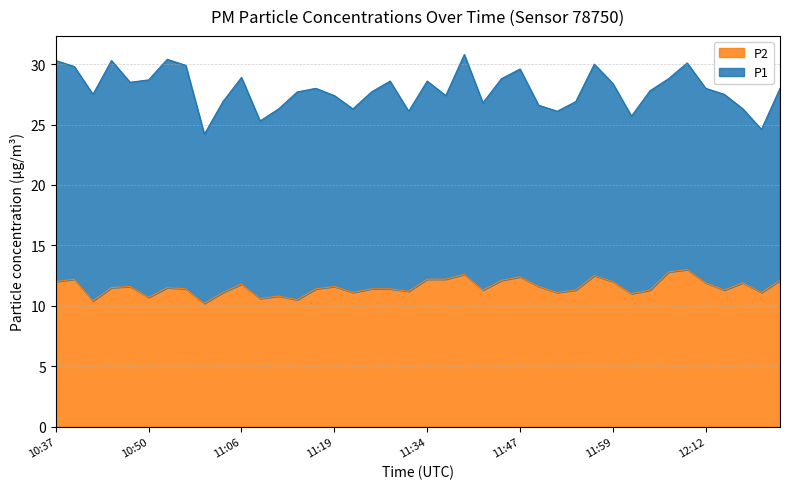

Between 11:21 and 12:24, which is larger?

12:24